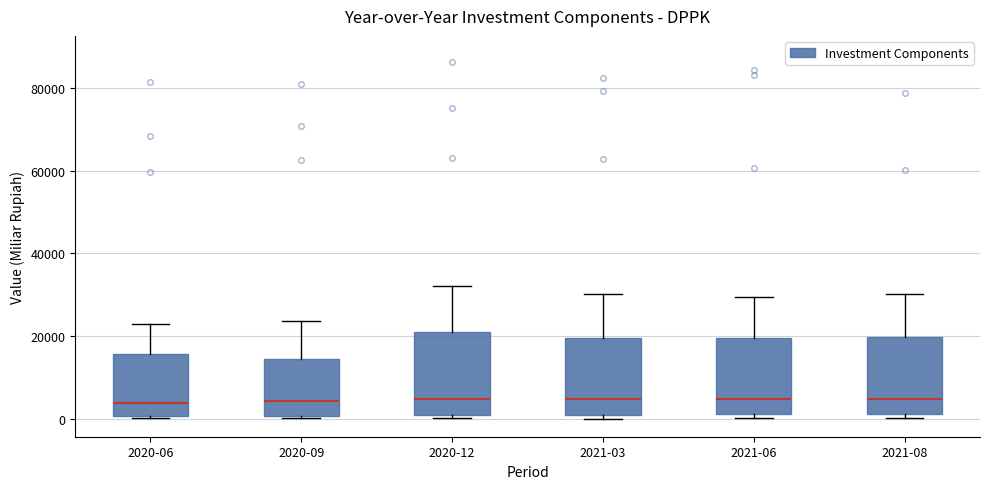

Reading left to right, read every box against the y-axis: the position of its median line, the range the box covers, and the ends of its whiskers. The values are not printed on the chart, so give them approximately, as read against the axis.

2020-06: median 4000, box 0 to 16000, whiskers 0 to 22000
2020-09: median 4000, box 0 to 14000, whiskers 0 to 24000
2020-12: median 4000, box 0 to 20000, whiskers 0 (just below the box's lower edge) to 32000
2021-03: median 4000, box 0 to 20000, whiskers 0 (just below the box's lower edge) to 30000
2021-06: median 4000, box 2000 to 20000, whiskers 0 to 30000
2021-08: median 4000, box 2000 to 20000, whiskers 0 to 30000